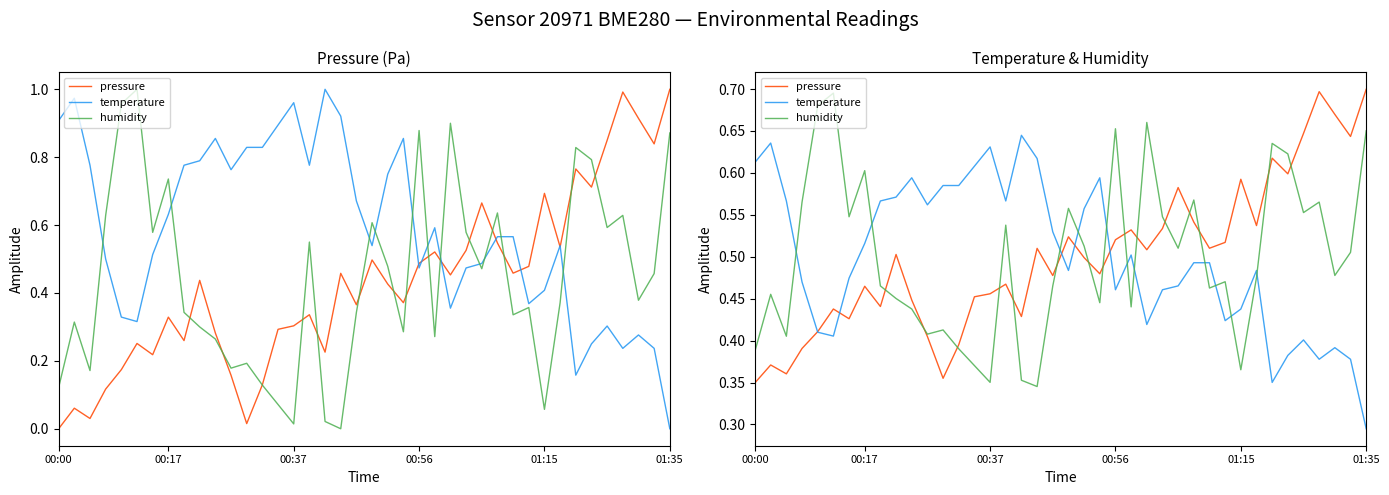

Is it true that humidity equals 0.5 at 01:15?

False